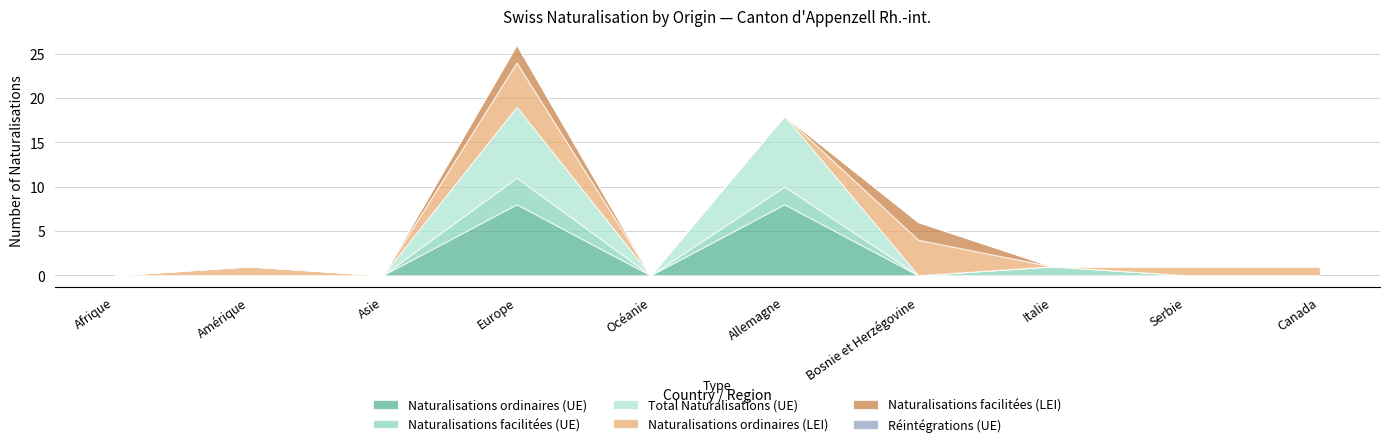

List the series in order of their peak value, lowest first.

Réintégrations (UE), Naturalisations facilitées (LEI), Naturalisations facilitées (UE), Naturalisations ordinaires (LEI), Naturalisations ordinaires (UE), Total Naturalisations (UE)